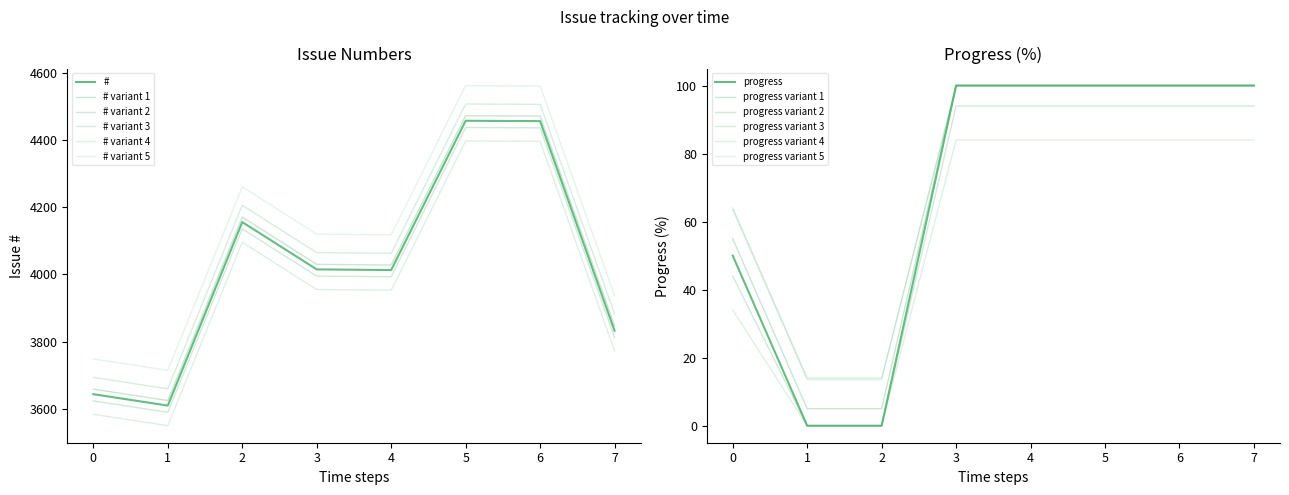

Rank the series by their maximum value, from lowest to highest.

progress, #